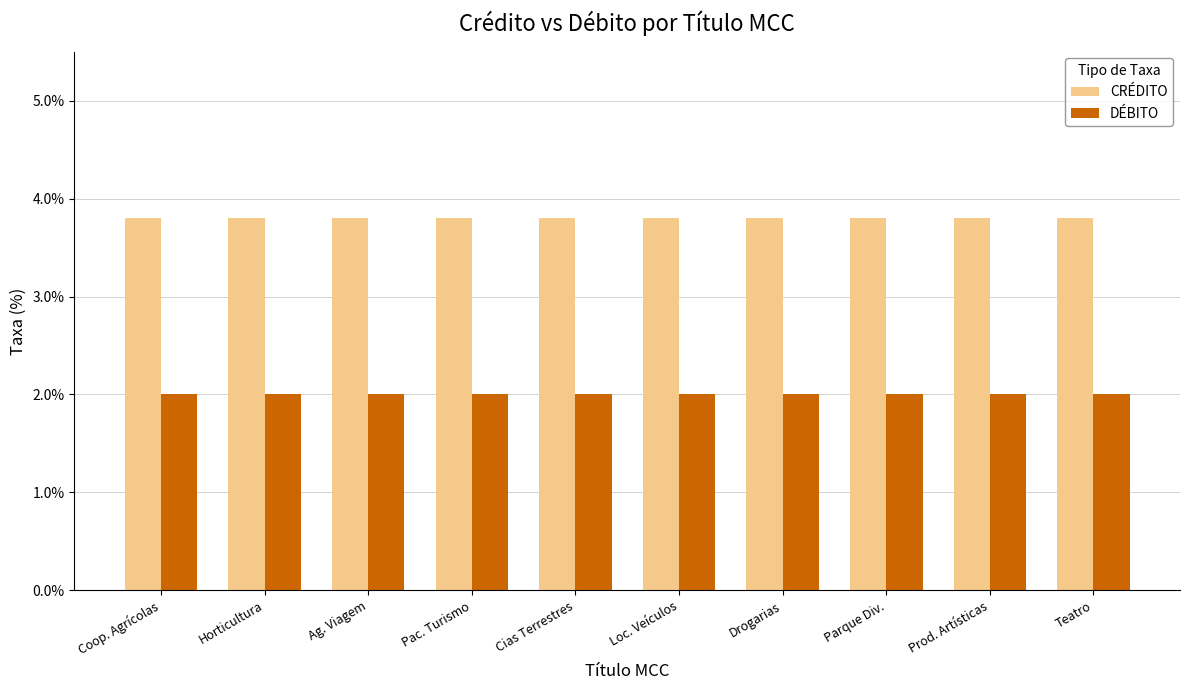

Where is CRÉDITO nearest to the value 0?

Coop. Agrícolas